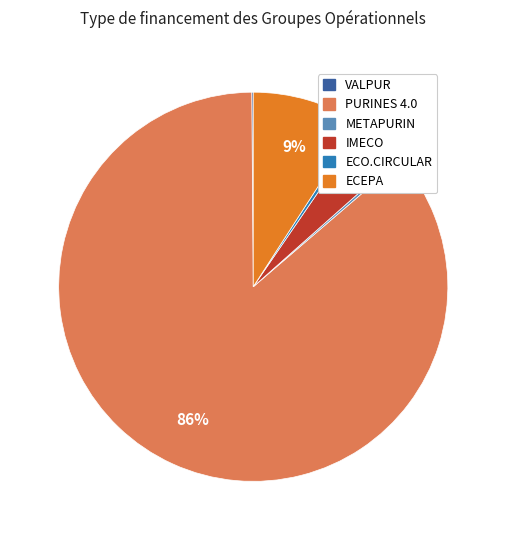

What is the largest slice in the pie chart?

PURINES 4.0